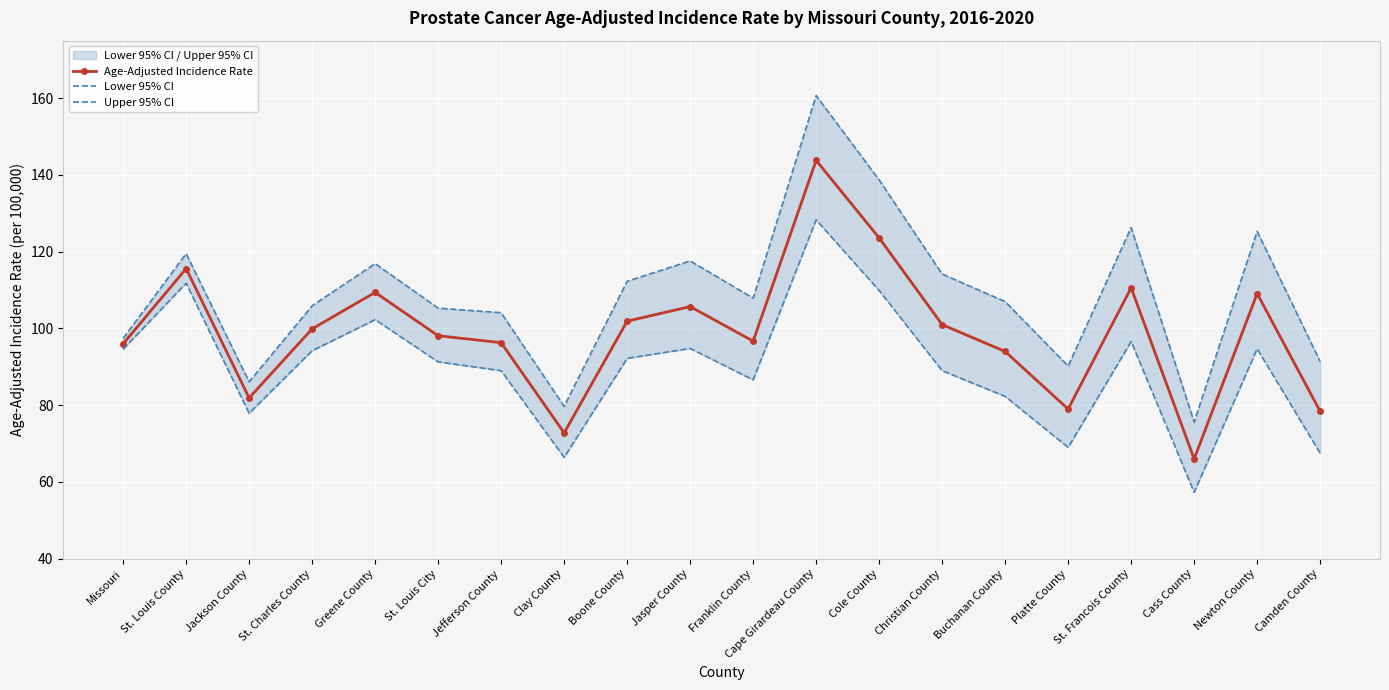

How many data points in Age-Adjusted Incidence Rate are above 99?

10